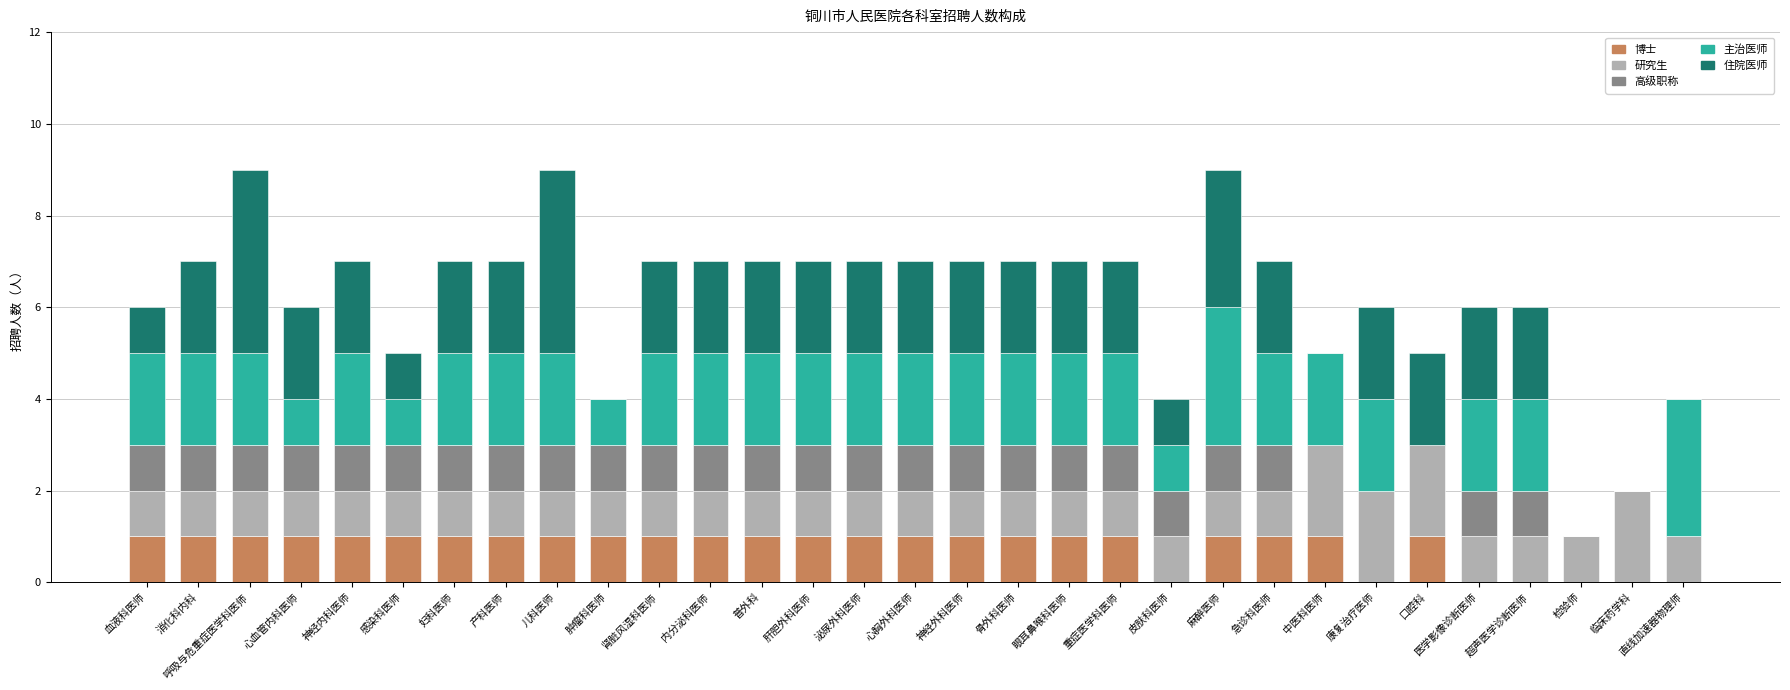

Are the bars horizontal?

No